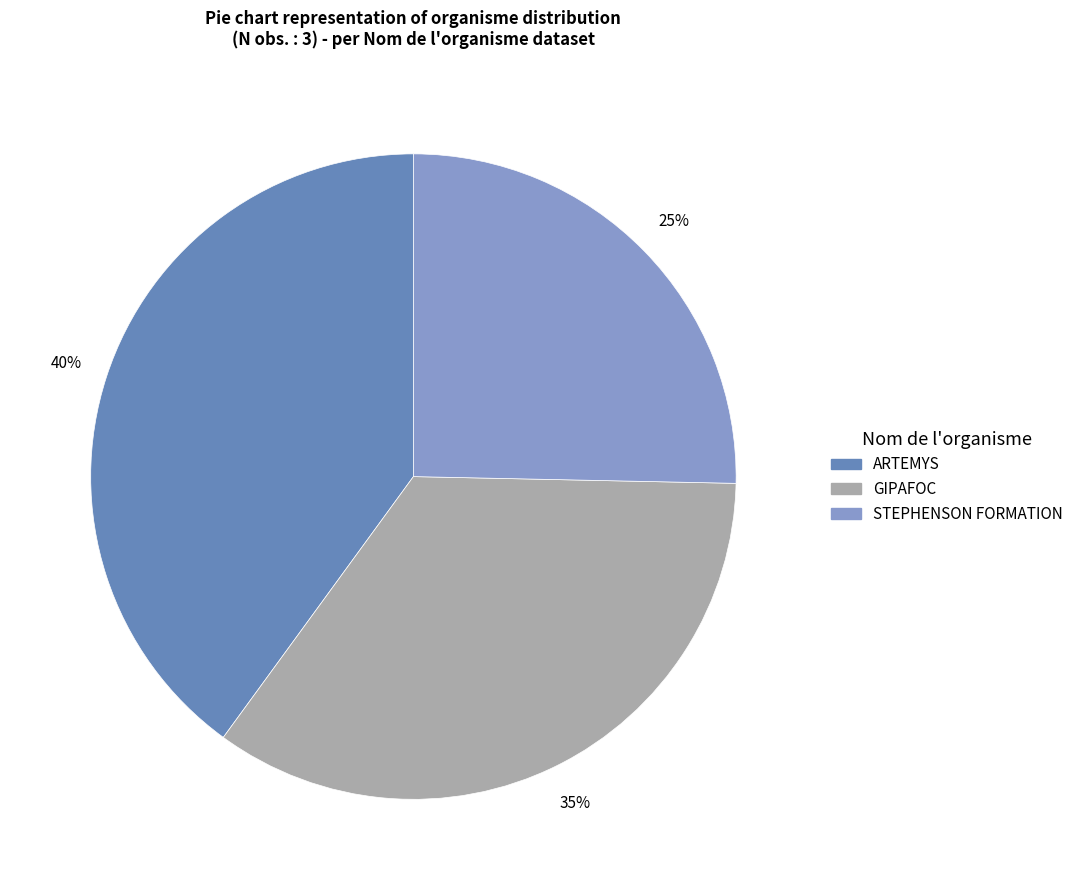

Does STEPHENSON FORMATION account for over 50% of the chart?

No